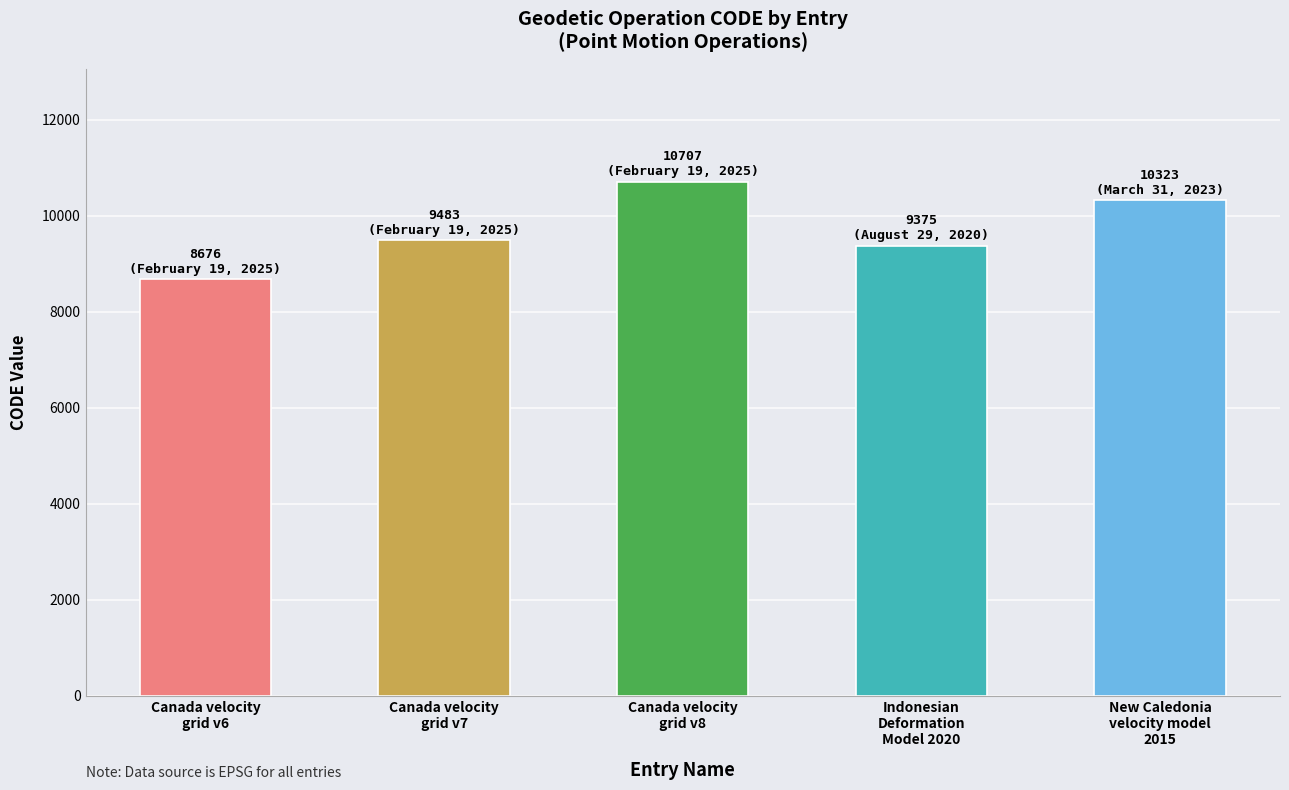

Where does the data first go above 9483?

Canada velocity
grid v8